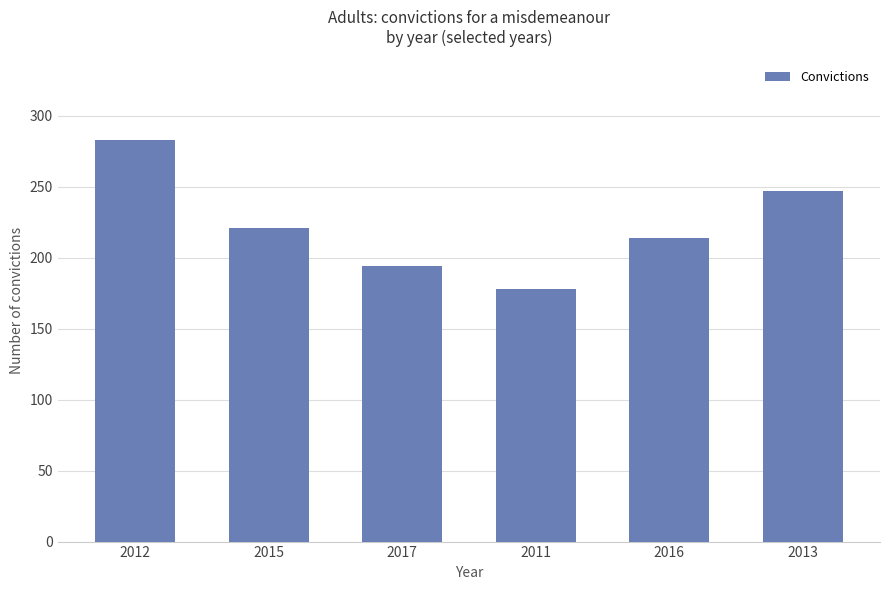

Approximately how many times larger is the value at 2016 compared to 2012?

0.8